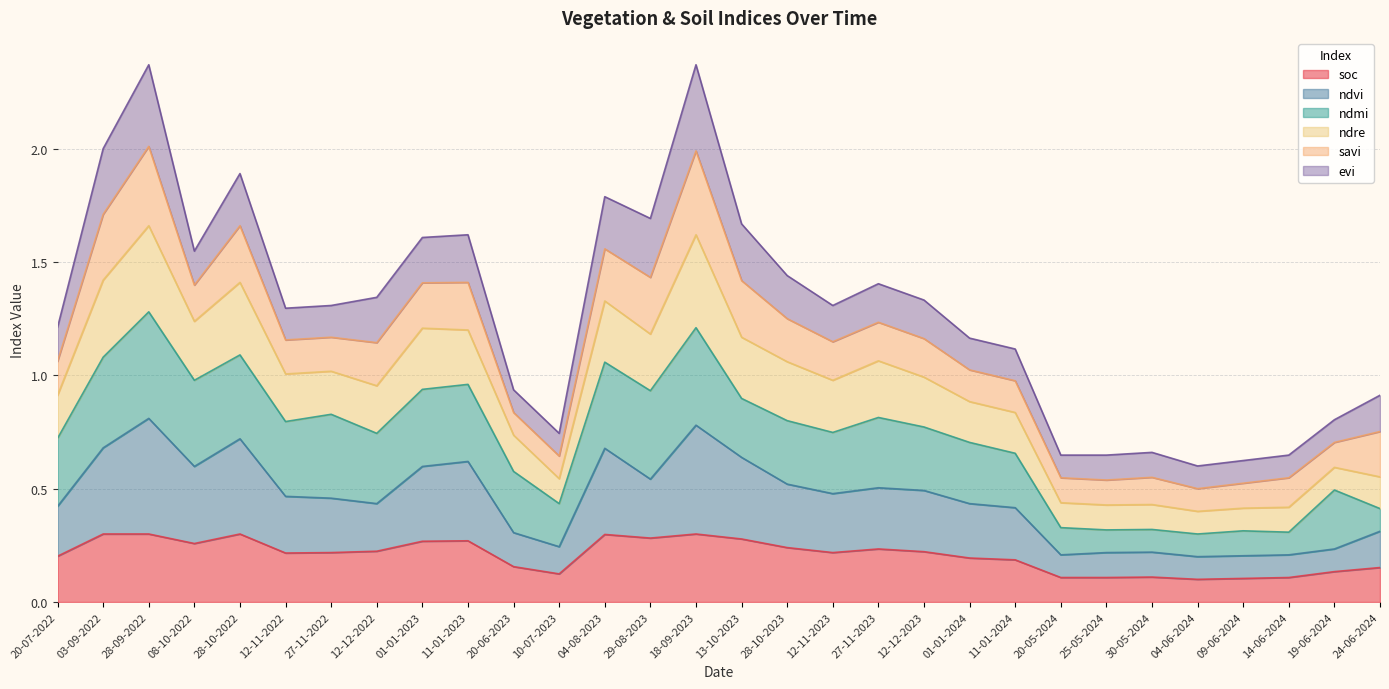

At which label does soc reach its minimum?

04-06-2024